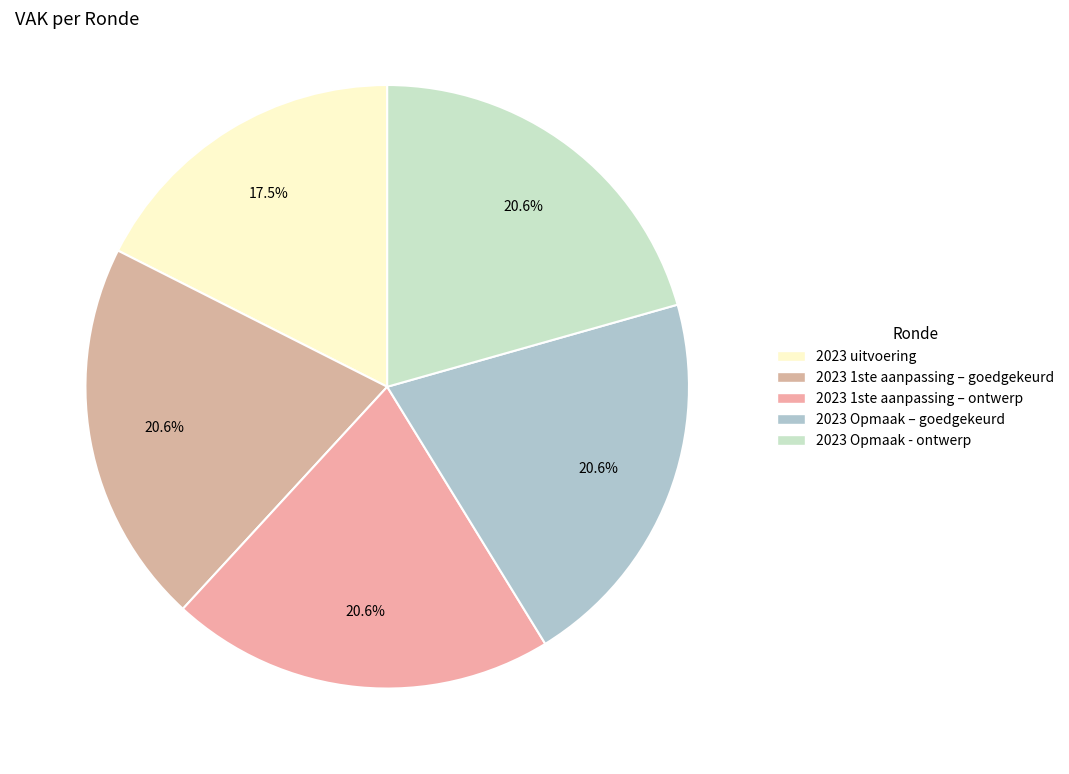

Combined, do 2023 1ste aanpassing – ontwerp and 2023 uitvoering account for over 50%?

No